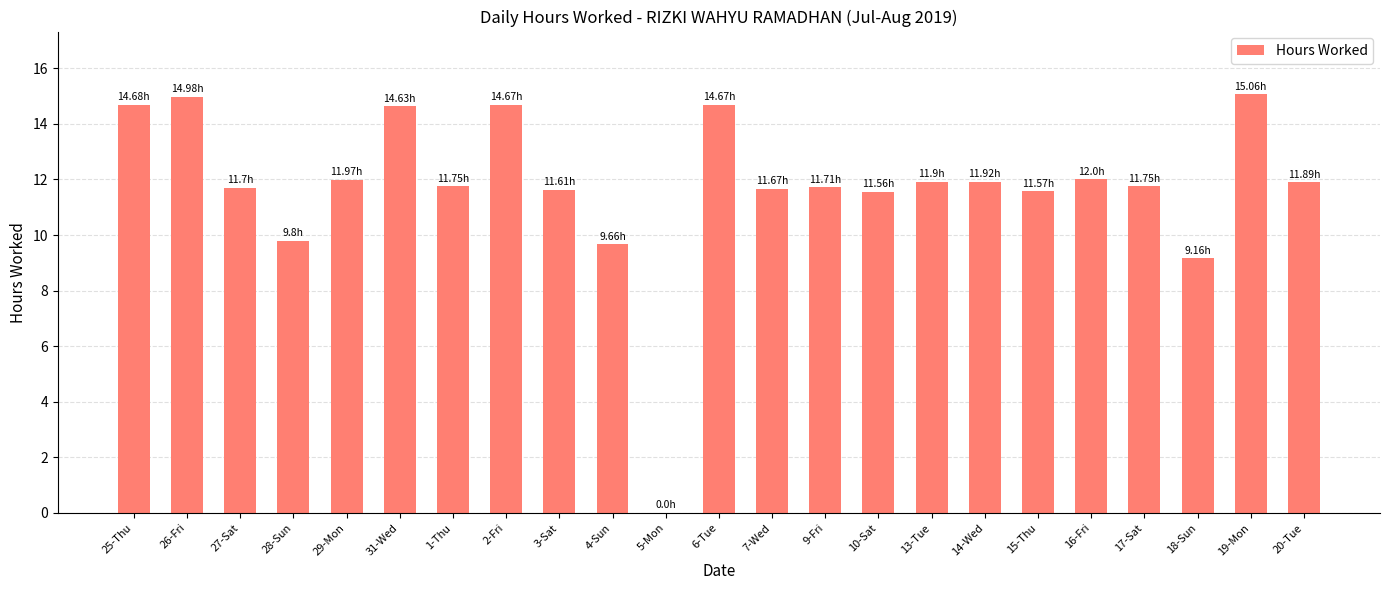

What is the sum of all values?

270.3